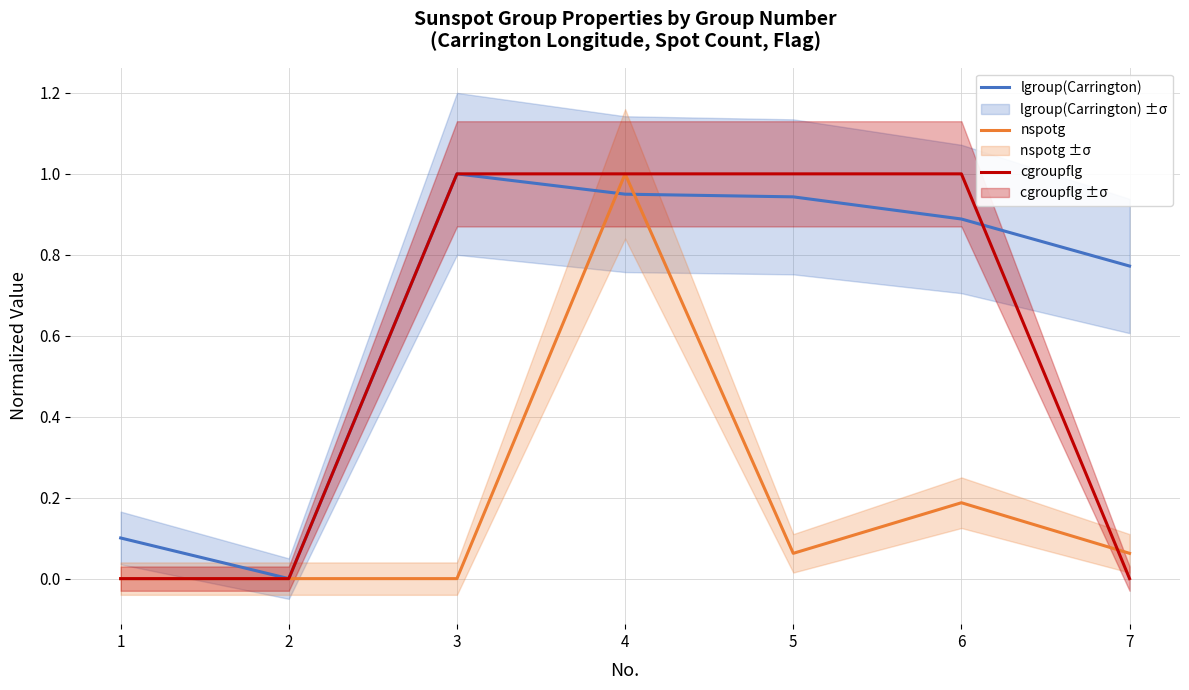

In nspotg, how many points are lower than both neighbors (excluding endpoints)?

1